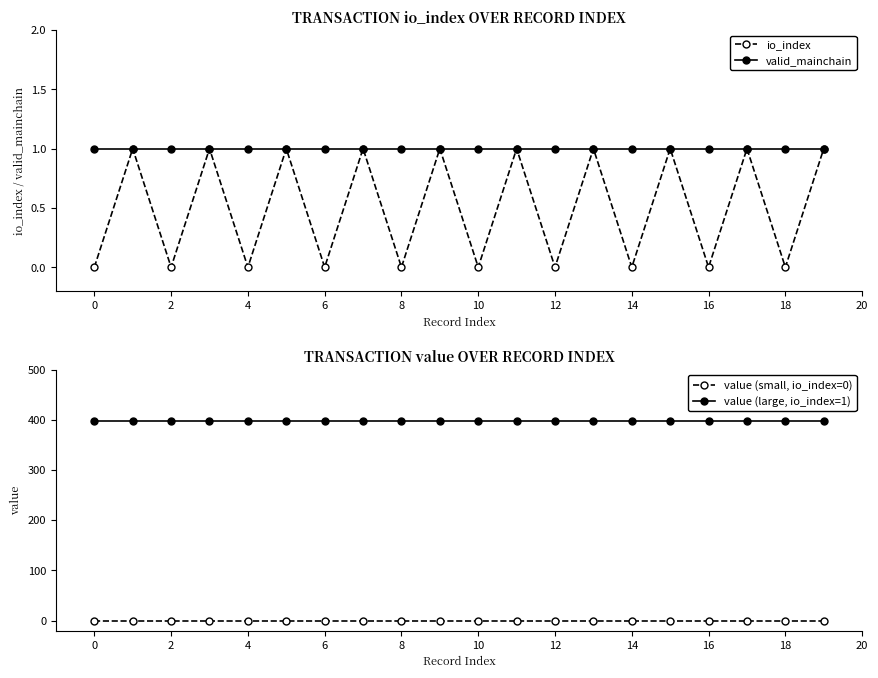

What is the label of the 18th point from the right?

2